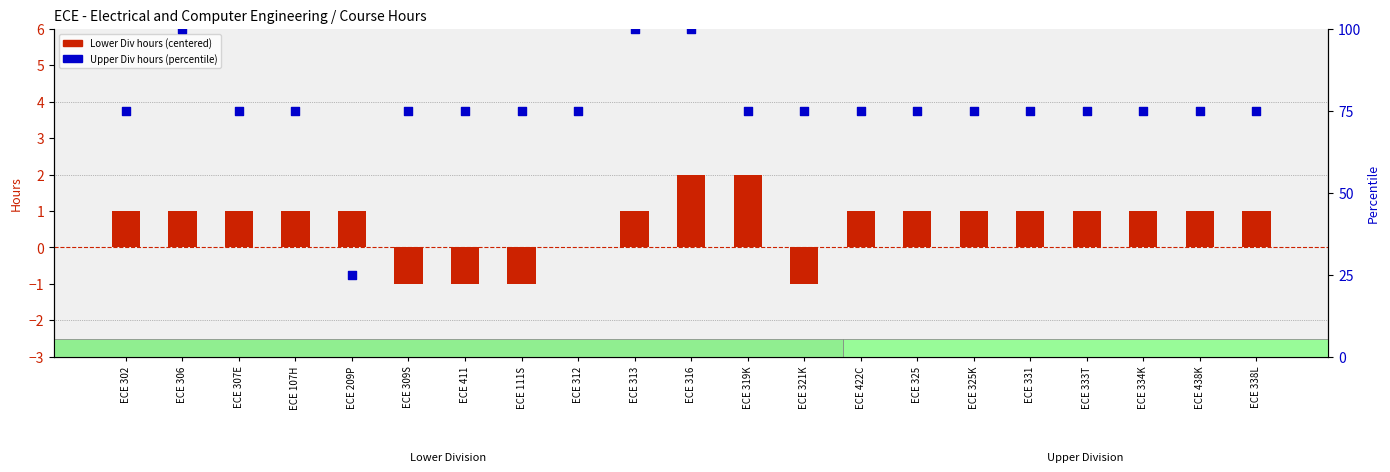

Which series has the largest total across all categories?

Upper Division hours (percentile)